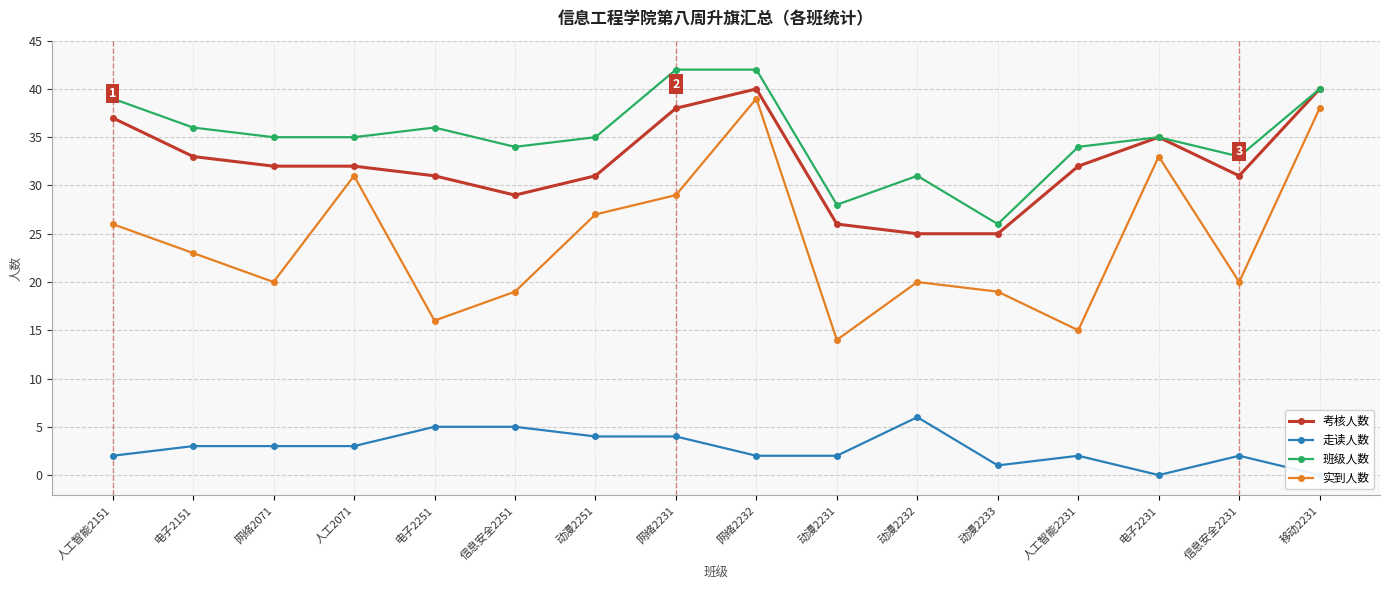

Which series has the largest total across all categories?

班级人数